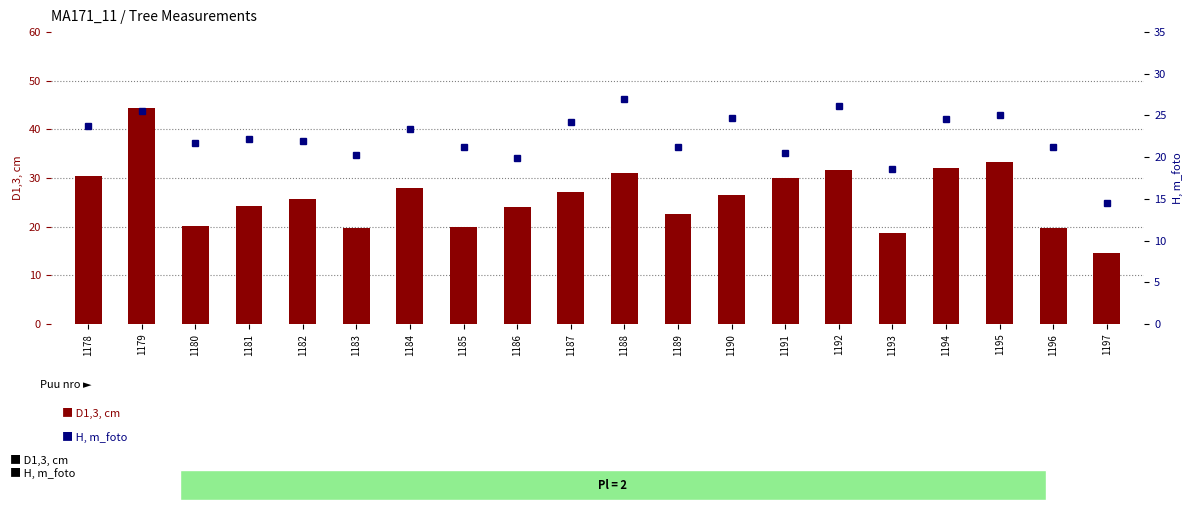

At 1194, list the series in order from largest to smallest.

D1,3, cm, H, m_foto